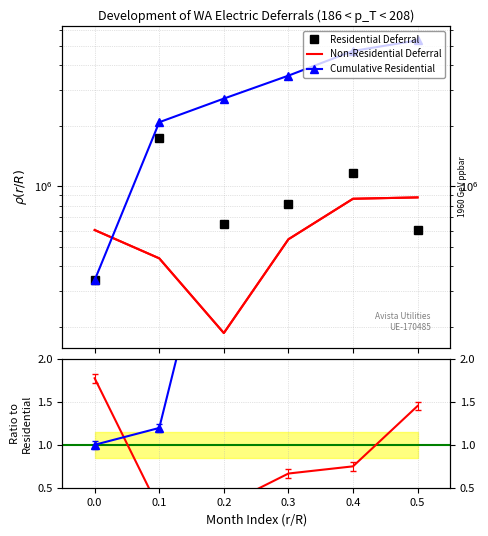

Is it true that Non-Residential Deferral equals 3.0 at 0.0?

False